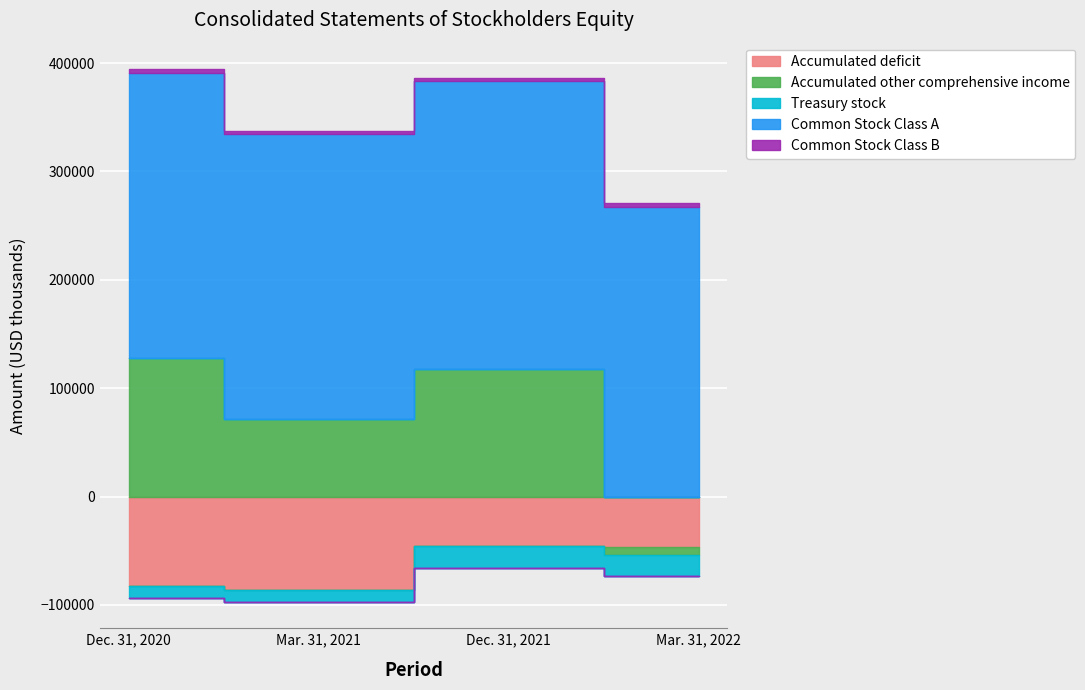

Reading left to right, extract all data points from this chart.

Accumulated deficit: -82352	-85925	-45565	-46898
Accumulated other comprehensive income: 128255	71737	117492	-6725
Treasury stock: -11011	-11011	-20101	-20101
Common Stock Class A: 262869	262855	265561	267442
Common Stock Class B: 3184	3184	3184	3184